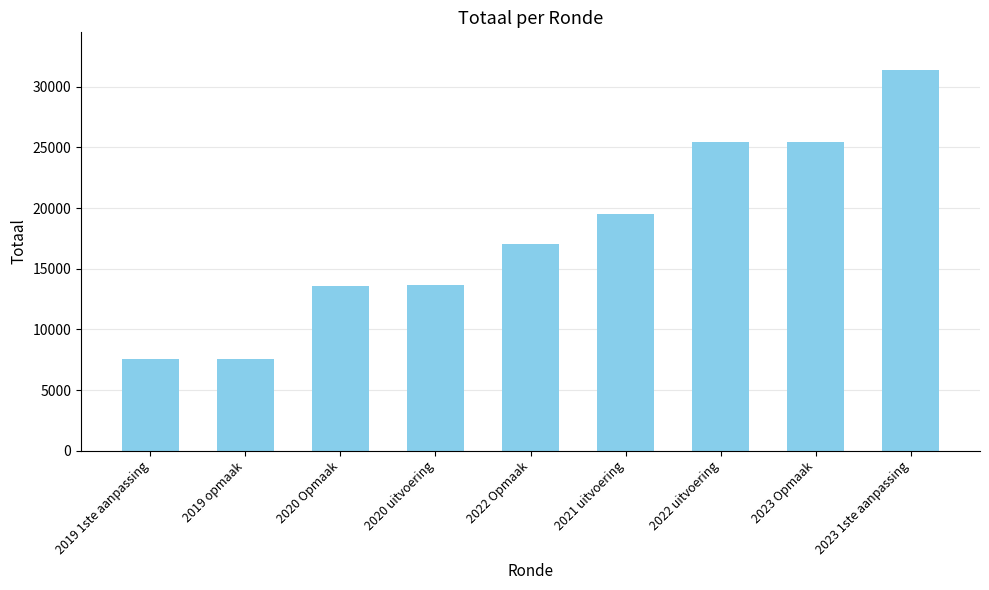

What position from the right is 2023 Opmaak?

2